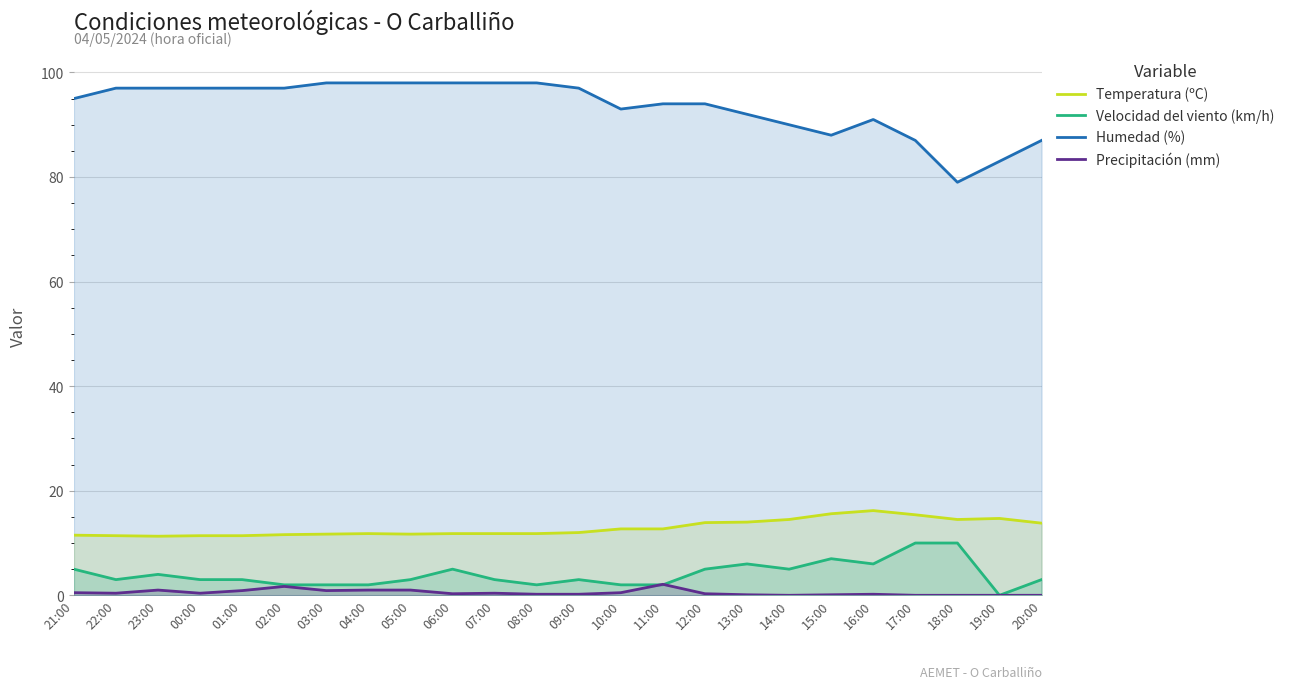

Reading left to right, transcribe all the data shown in this chart.

Temperatura (ºC): 21:00=11.5	22:00=11.4	23:00=11.3	00:00=11.4	01:00=11.4	02:00=11.6	03:00=11.7	04:00=11.8	05:00=11.7	06:00=11.8	07:00=11.8	08:00=11.8	09:00=12.0	10:00=12.7	11:00=12.7	12:00=13.9	13:00=14.0	14:00=14.5	15:00=15.6	16:00=16.2	17:00=15.4	18:00=14.5	19:00=14.7	20:00=13.8
Velocidad del viento (km/h): 21:00=5.0	22:00=3.0	23:00=4.0	00:00=3.0	01:00=3.0	02:00=2.0	03:00=2.0	04:00=2.0	05:00=3.0	06:00=5.0	07:00=3.0	08:00=2.0	09:00=3.0	10:00=2.0	11:00=2.0	12:00=5.0	13:00=6.0	14:00=5.0	15:00=7.0	16:00=6.0	17:00=10.0	18:00=10.0	19:00=0.0	20:00=3.0
Humedad (%): 21:00=95.0	22:00=97.0	23:00=97.0	00:00=97.0	01:00=97.0	02:00=97.0	03:00=98.0	04:00=98.0	05:00=98.0	06:00=98.0	07:00=98.0	08:00=98.0	09:00=97.0	10:00=93.0	11:00=94.0	12:00=94.0	13:00=92.0	14:00=90.0	15:00=88.0	16:00=91.0	17:00=87.0	18:00=79.0	19:00=83.0	20:00=87.0
Precipitación (mm): 21:00=0.5	22:00=0.4	23:00=1.0	00:00=0.4	01:00=0.9	02:00=1.7	03:00=0.9	04:00=1.0	05:00=1.0	06:00=0.3	07:00=0.4	08:00=0.2	09:00=0.2	10:00=0.5	11:00=2.1	12:00=0.3	13:00=0.1	14:00=0.0	15:00=0.1	16:00=0.2	17:00=0.0	18:00=0.0	19:00=0.0	20:00=0.0